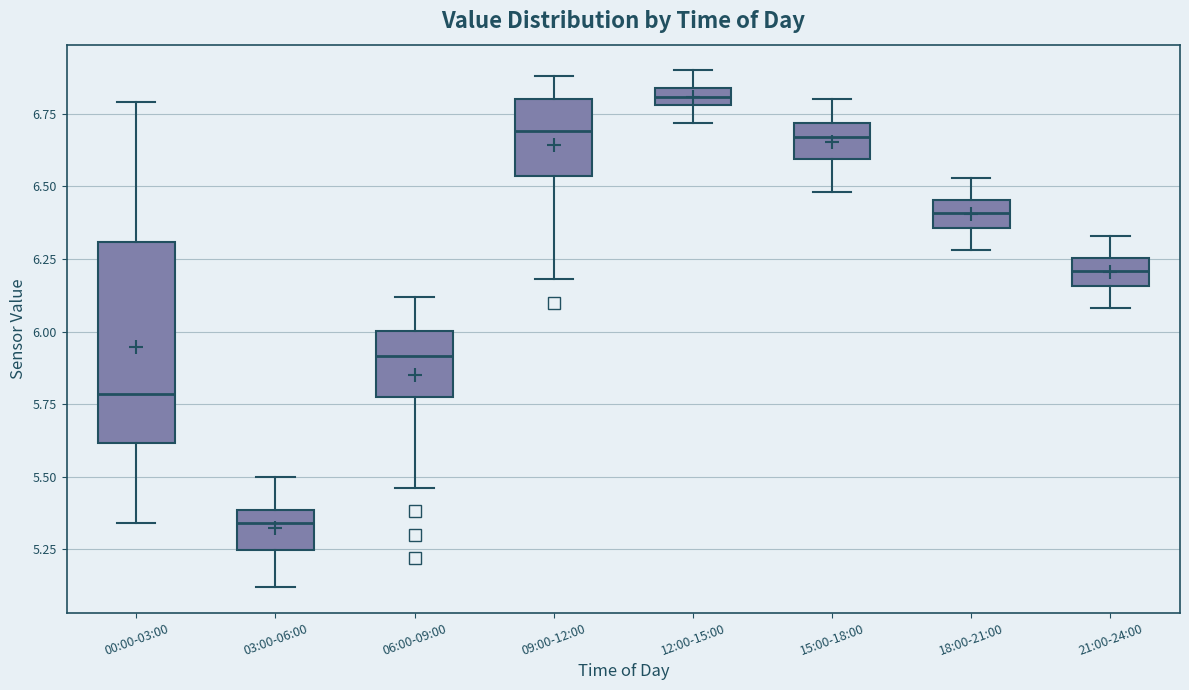

Comparing the boxes themselves (not the whiskers), which one is the tallest?

00:00-03:00